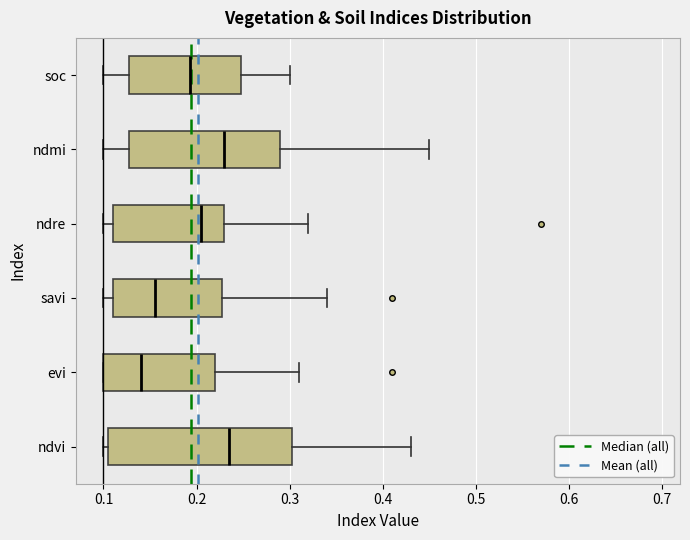

Which box's median line is the furthest to the left?

evi